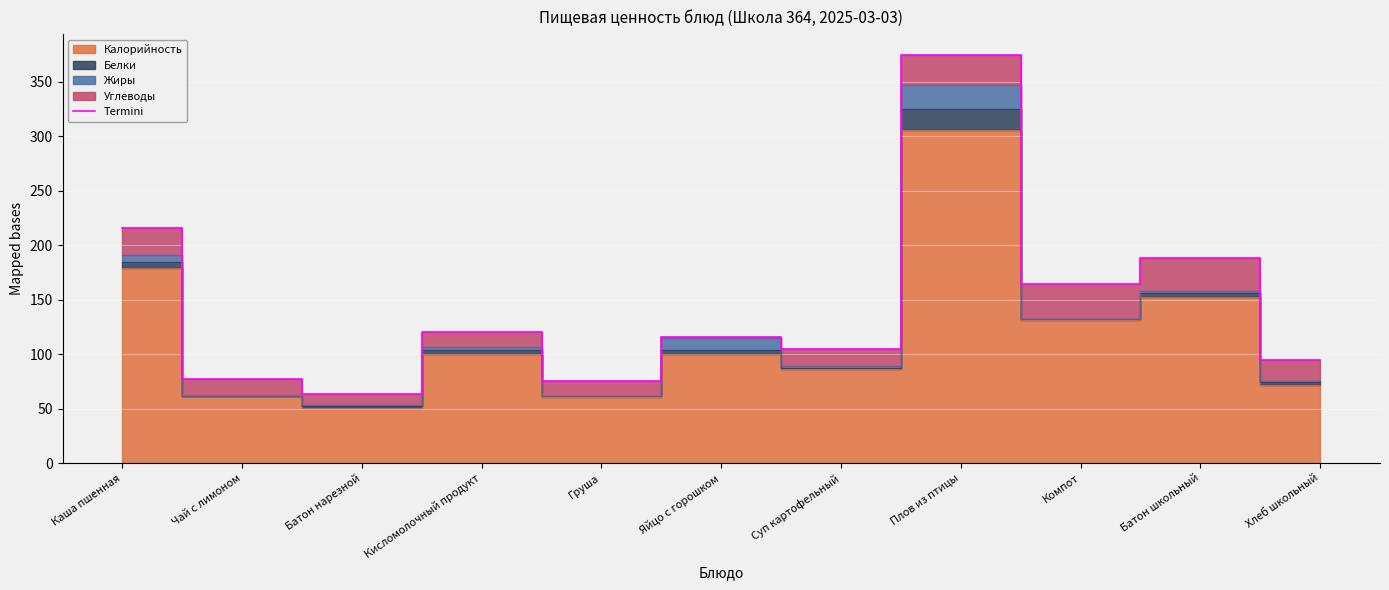

Reading right to left, extract all data points from this chart.

95	188	164	375	105	116	75	120	63	77	216